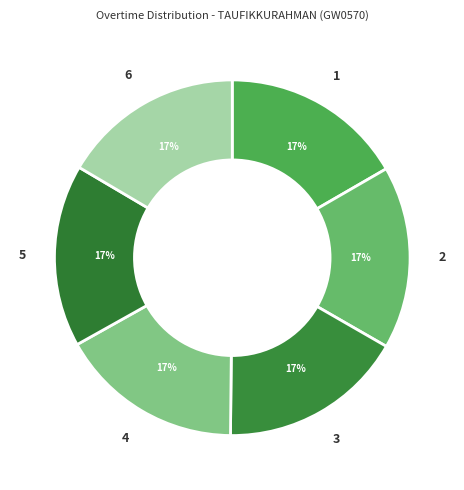

How many slices are in this pie chart?

6